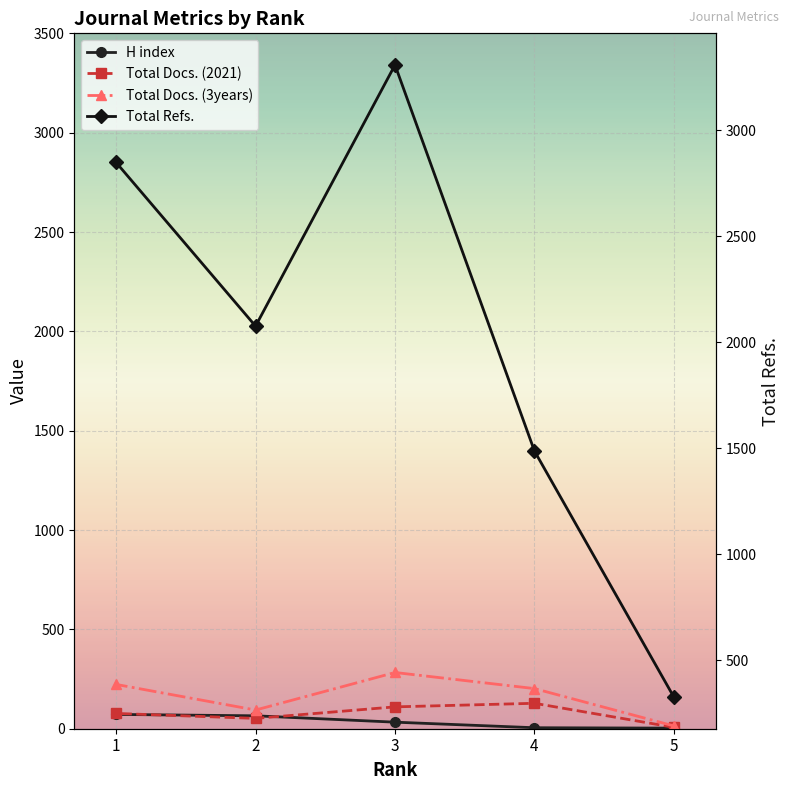

In Total Docs. (2021), how many points are higher than both neighbors (excluding endpoints)?

1